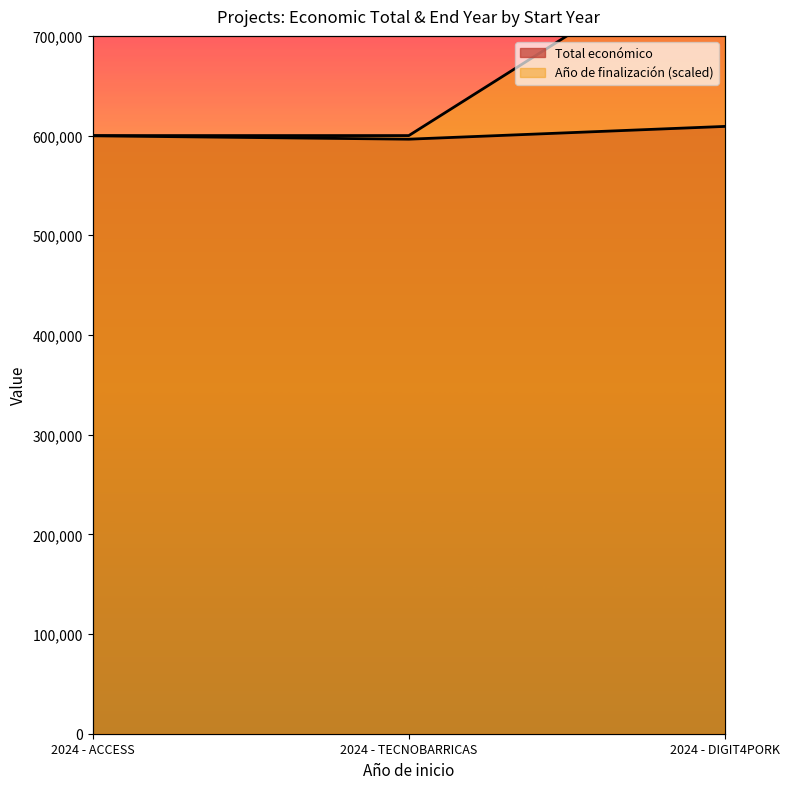

What is the difference between the maximum and minimum values in the Año de finalización series?

200000